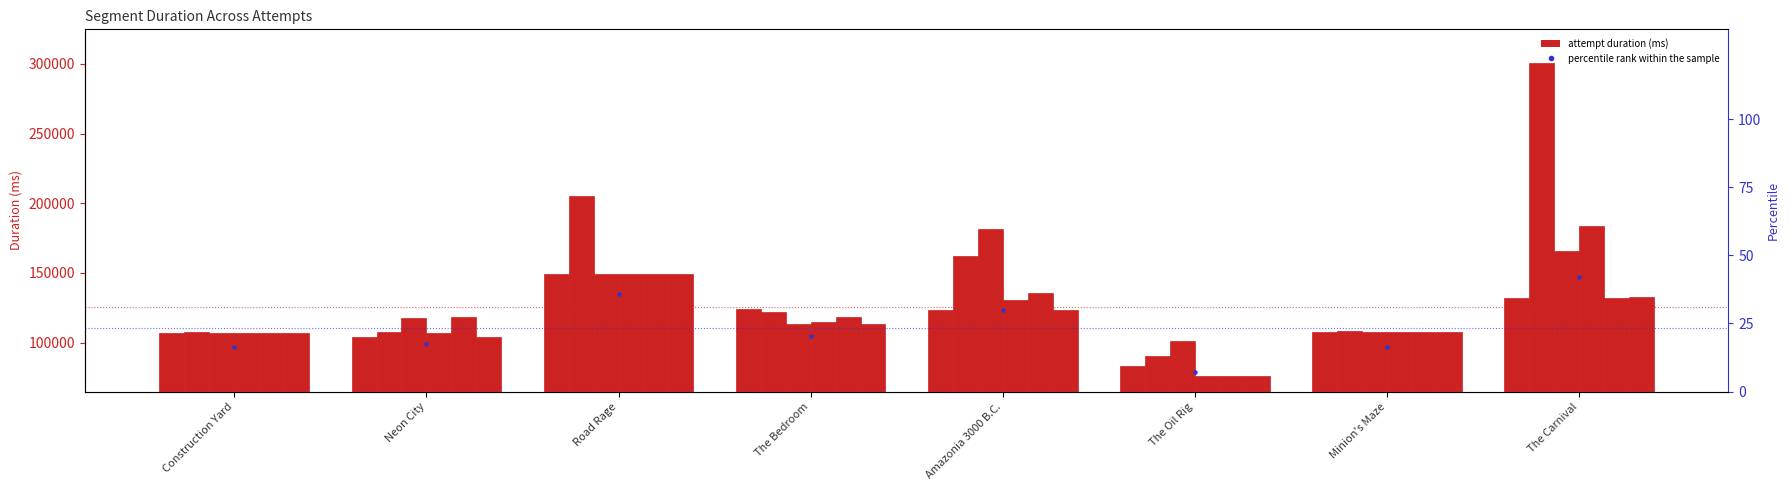

What is the total value across all series at The Bedroom?

706509